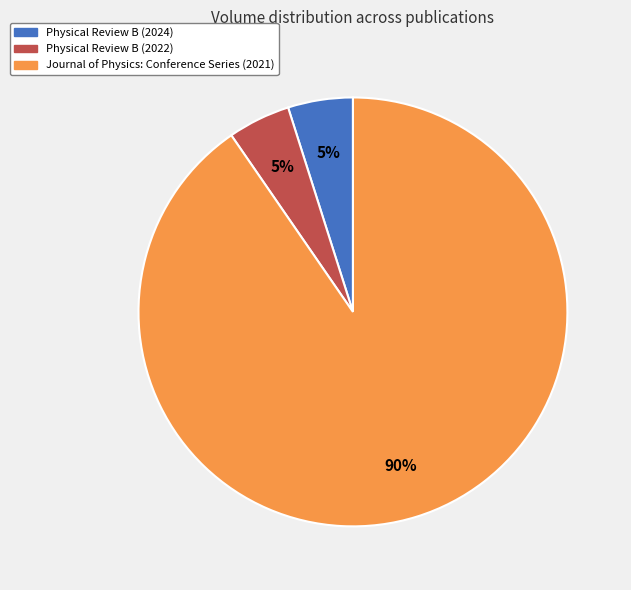

To the nearest percent, what percentage of the pie is Physical Review B (2022)?

5%